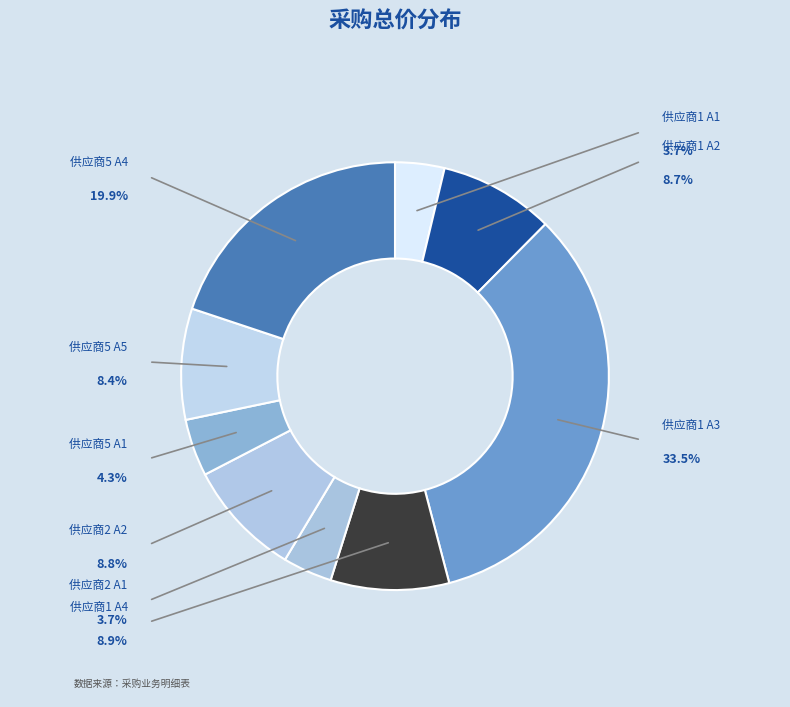

Which has a higher value, 供应商5 A5 or 供应商2 A1?

供应商5 A5